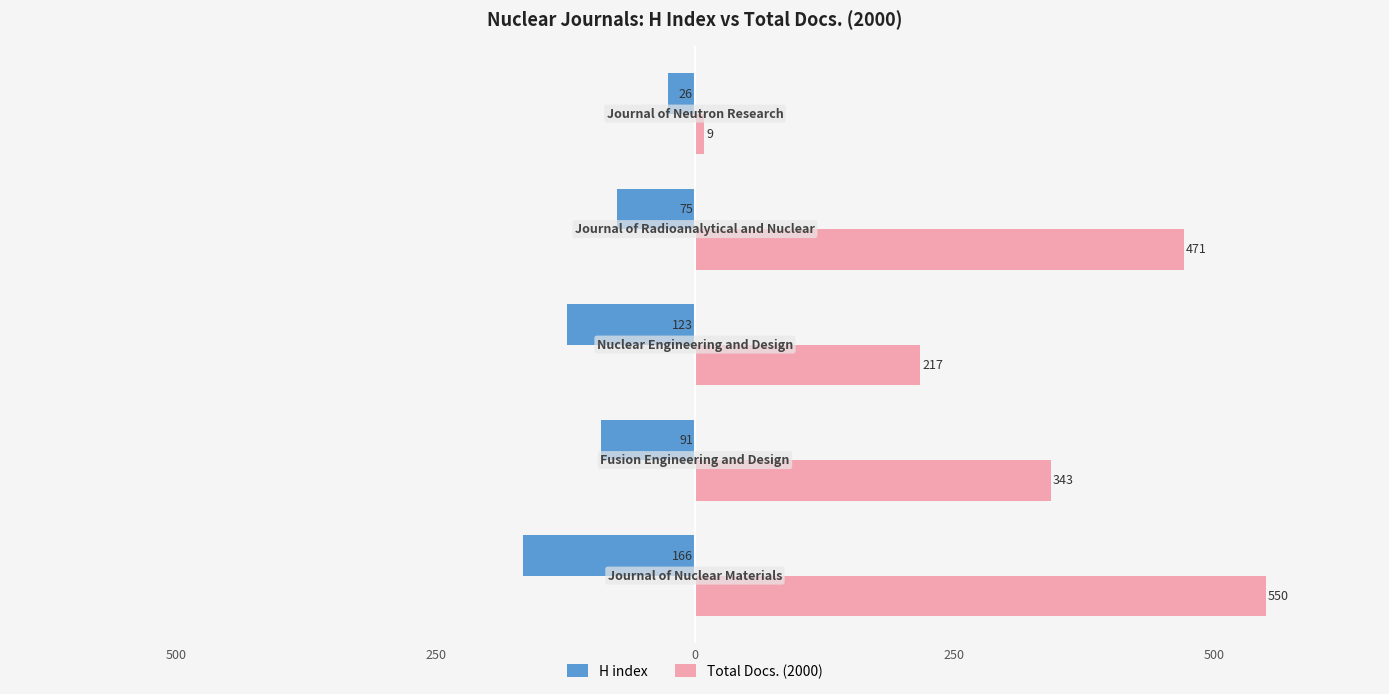

What is the difference between the maximum and minimum values in the H index series?

140